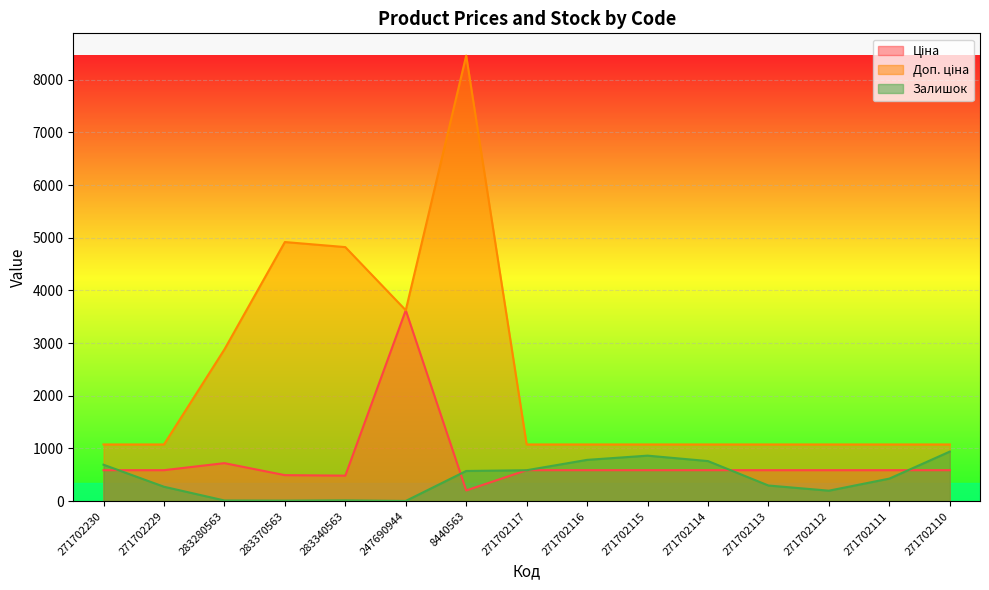

Reading right to left, extract all data points from this chart.

Ціна: 586.0	586.0	586.0	586.0	586.0	586.0	586.0	586.0	201.3	3622.2	482.1	491.7	719.6	586.0	586.0
Доп. ціна: 1074.5	1074.5	1074.5	1074.5	1074.5	1074.5	1074.5	1074.5	8456.7	3622.2	4821.4	4917.4	2878.5	1074.5	1074.5
Залишок: 939.0	426.0	197.0	295.0	759.0	862.0	782.0	585.0	571.0	2.0	13.0	8.0	11.0	272.0	690.0